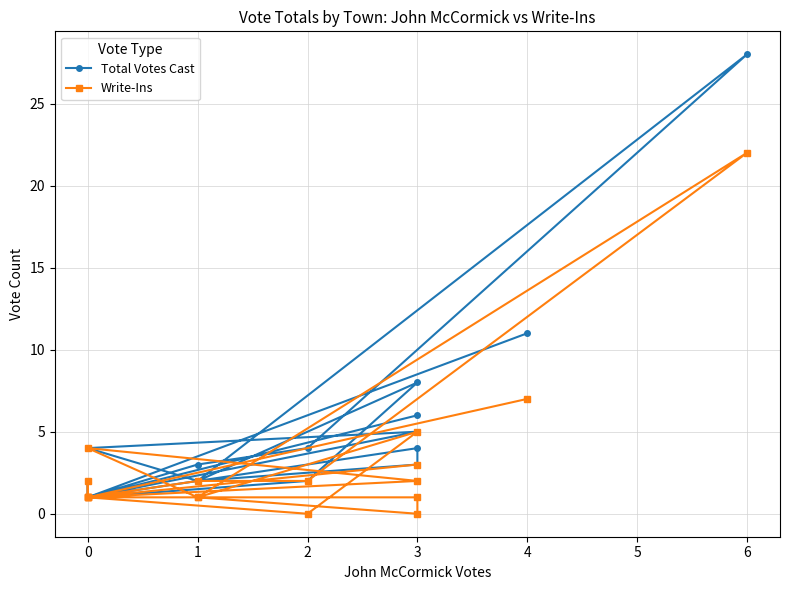

True or false: Total Votes Cast and Write-Ins intersect in this chart.

False